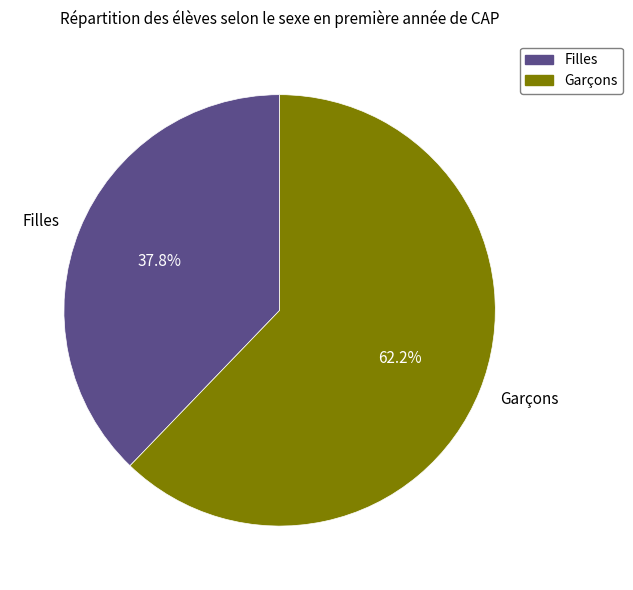

Rank the categories by value from lowest to highest.

Filles, Garçons